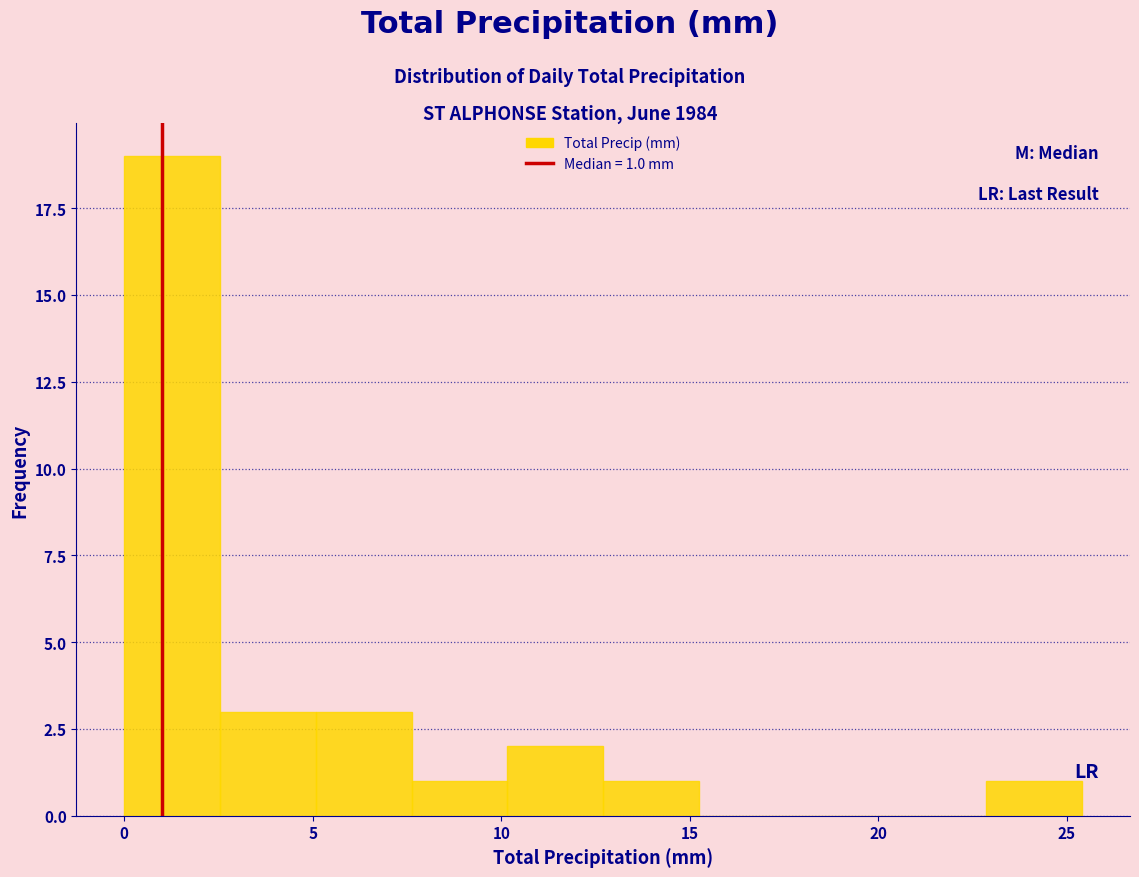

Which range on the x-axis has the tallest bar?

0.0 to 2.5